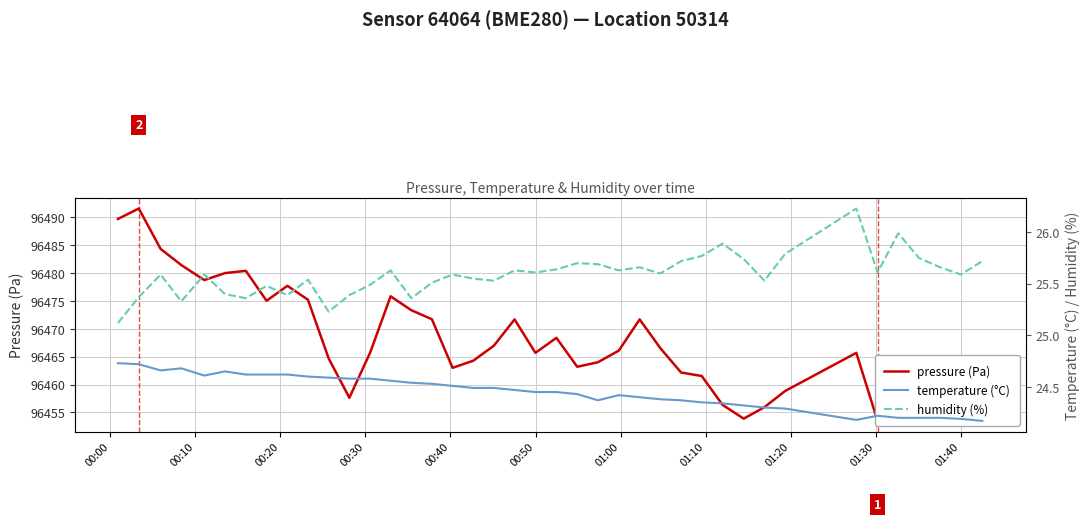

Which has a higher value, 00:30 or 00:10?

00:10